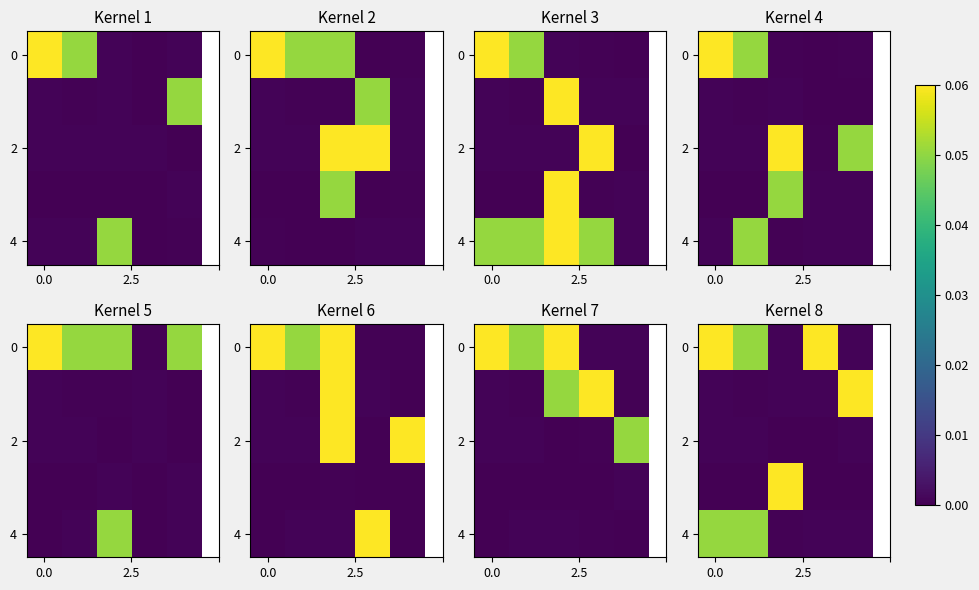

At how many categories does at least one series exceed 0?

5